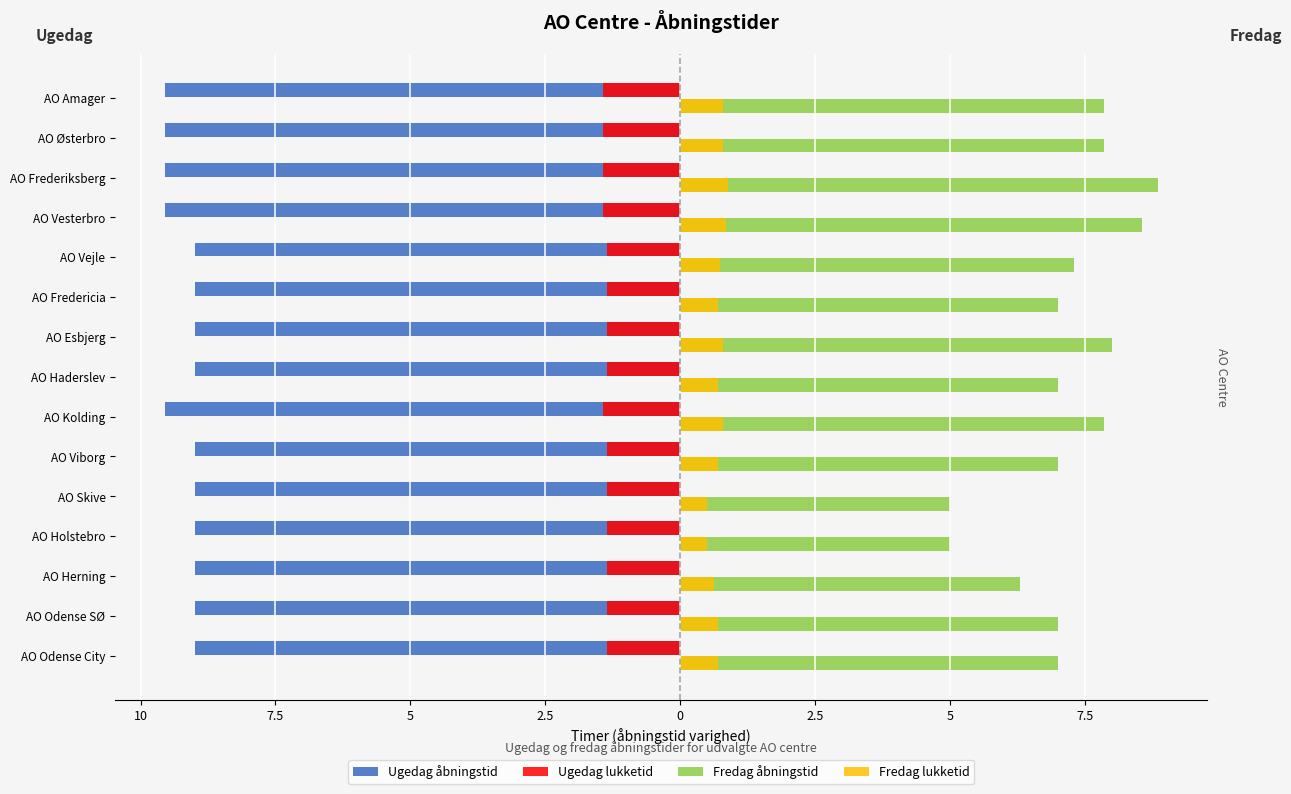

Reading left to right, what are all the values shown in this chart?

Ugedag åbningstid: -9.0	-9.0	-9.0	-9.0	-9.0	-9.0	-9.6	-9.0	-9.0	-9.0	-9.0	-9.6	-9.6	-9.6	-9.6
Ugedag lukketid: -1.3	-1.3	-1.3	-1.3	-1.3	-1.3	-1.4	-1.3	-1.3	-1.3	-1.3	-1.4	-1.4	-1.4	-1.4
Fredag åbningstid: 7.0	7.0	6.3	5.0	5.0	7.0	7.9	7.0	8.0	7.0	7.3	8.6	8.9	7.9	7.9
Fredag lukketid: 0.7	0.7	0.6	0.5	0.5	0.7	0.8	0.7	0.8	0.7	0.7	0.9	0.9	0.8	0.8